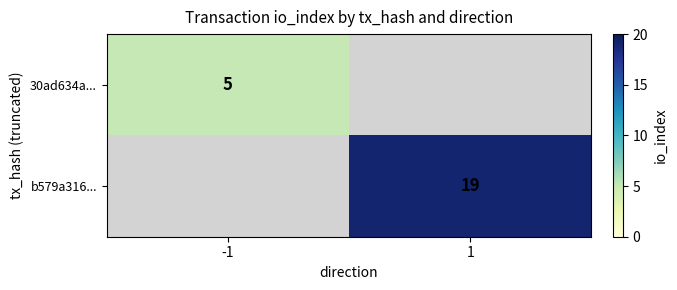

The value of b579a316... at 1 is 19. True or false?

True